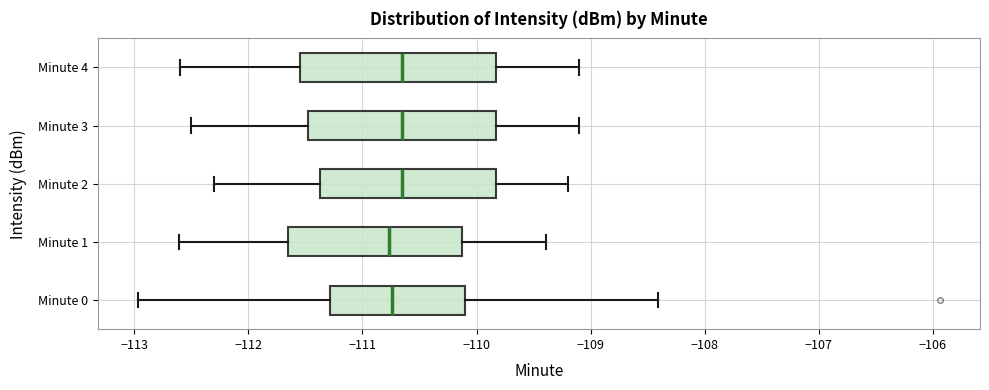

Where does the right whisker of the box for Minute 0 end on the x-axis? The values are not printed on the chart, so give them approximately, as read against the axis.

-108.4